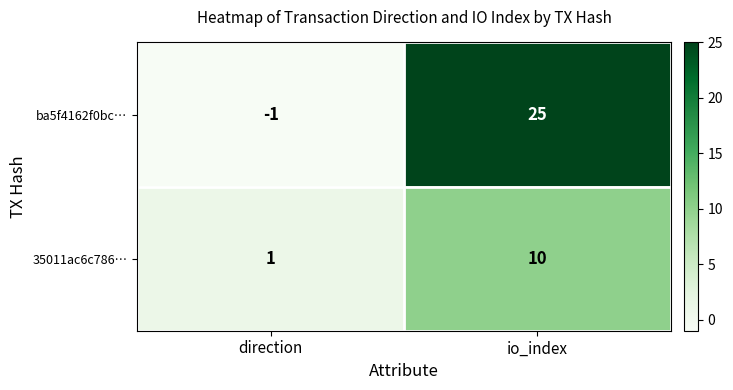

How many distinct data groups are displayed?

2